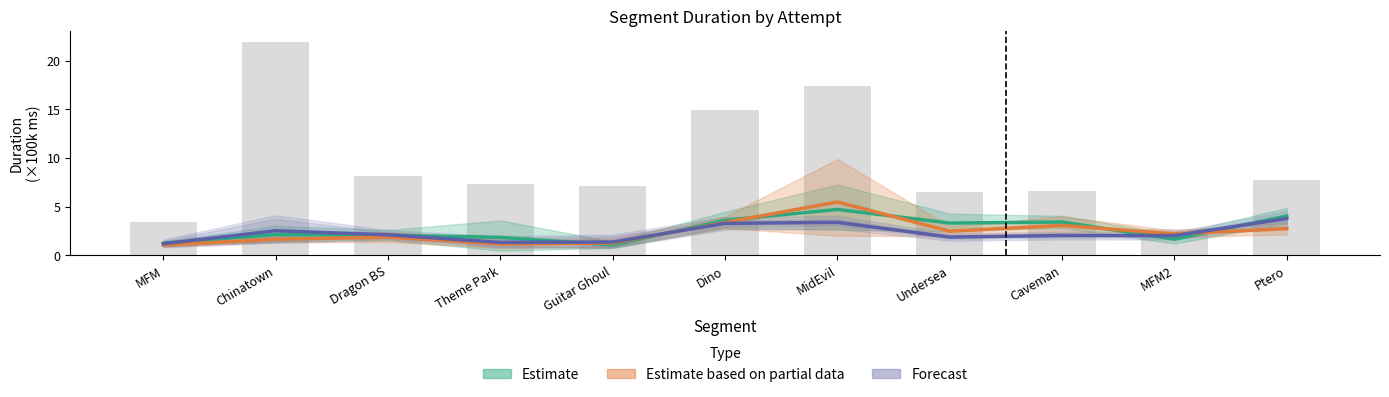

What is the value of the 7th bar from the left?

17.4